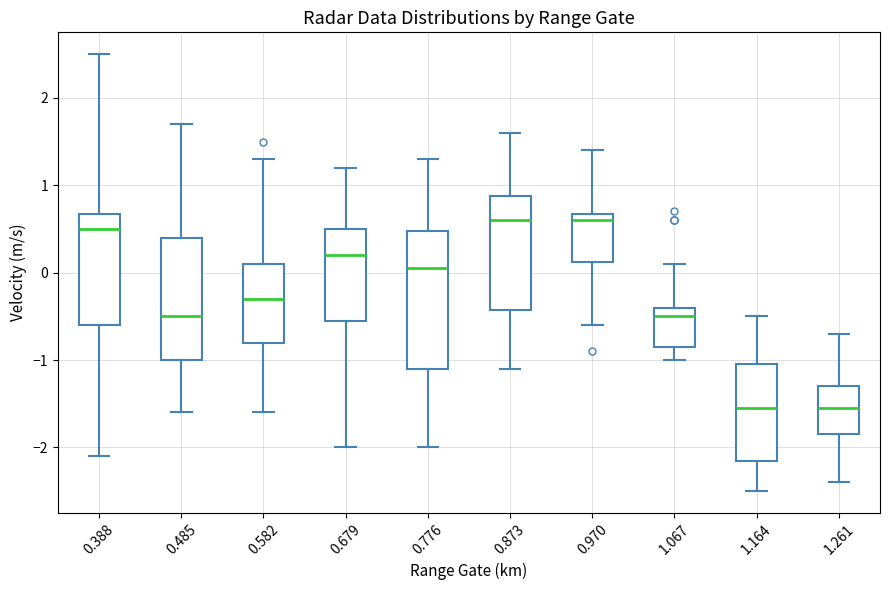

Comparing the boxes themselves (not the whiskers), which one is the tallest?

0.776